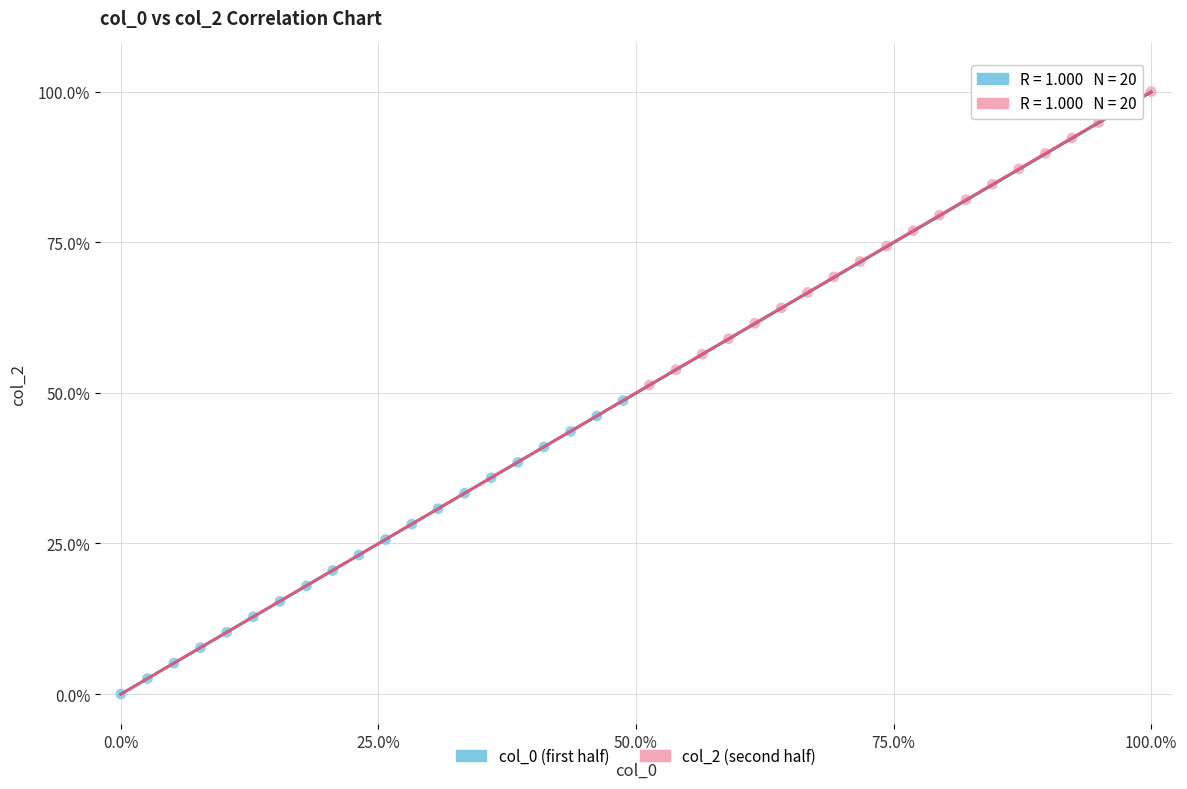

Which series reaches the maximum Y coordinate?

col_2 (second half)